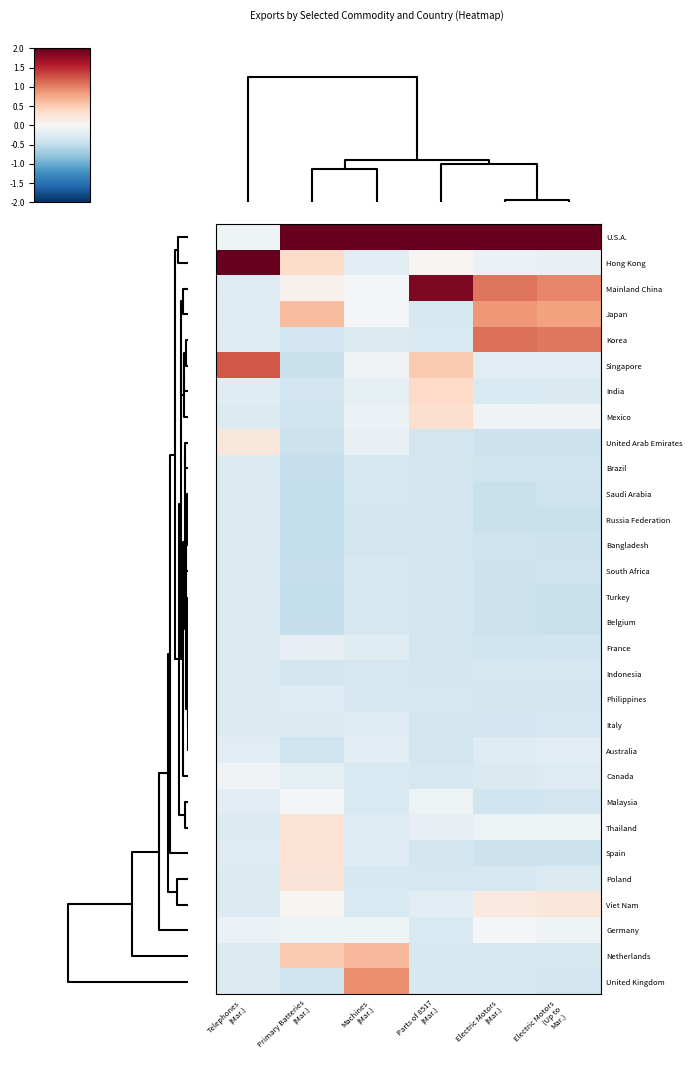

Count the number of data series in this chart.

30